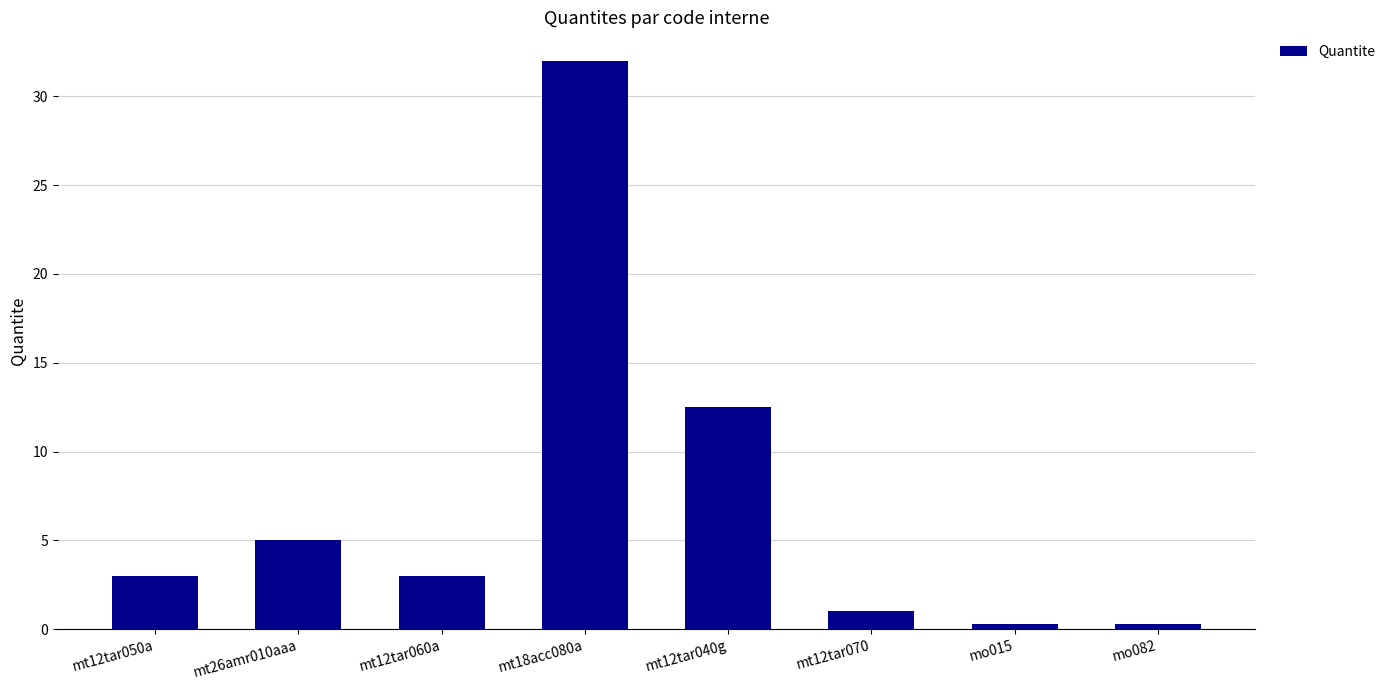

What is the maximum value shown in the chart?

32.0